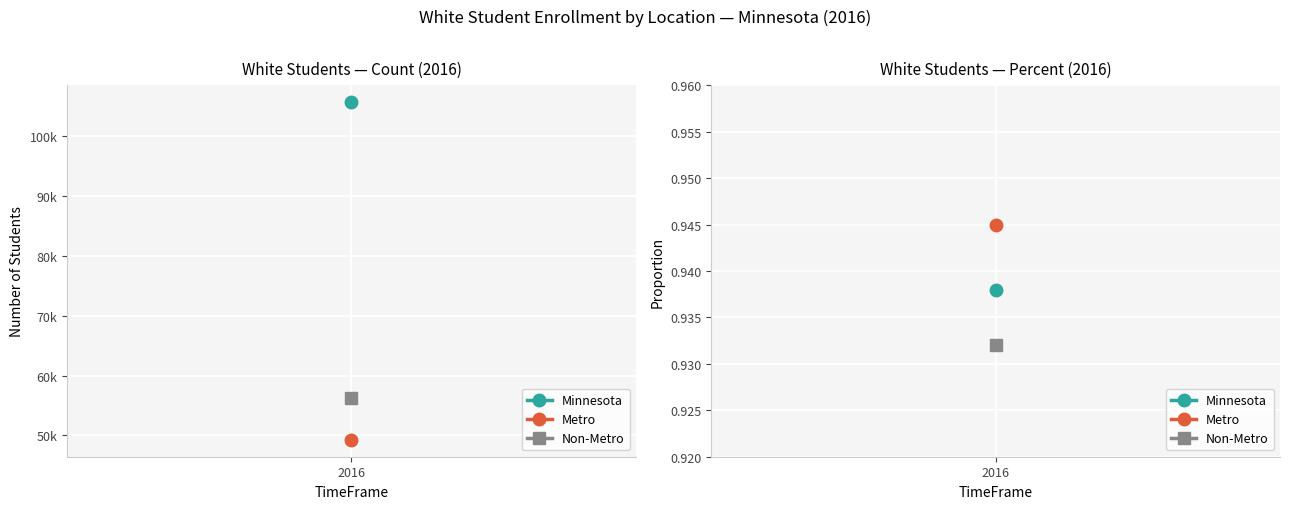

The value of Minnesota at Percent is 1.2. True or false?

False